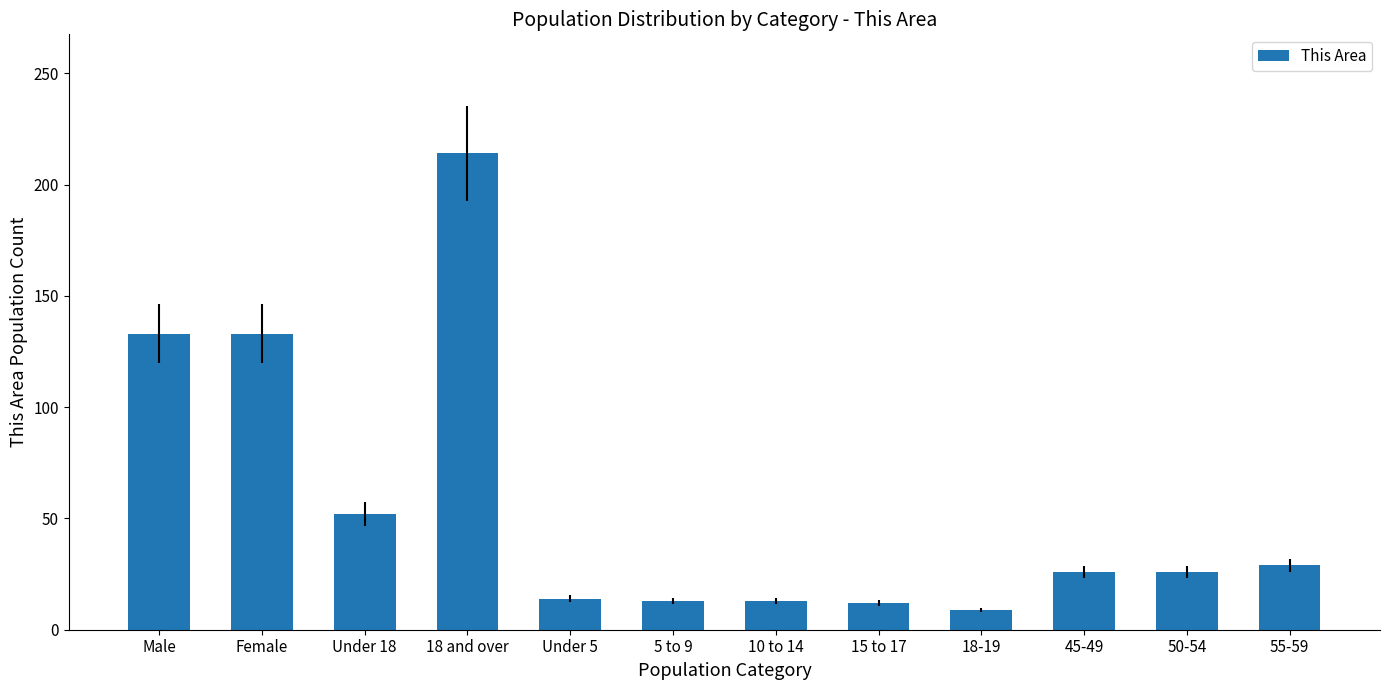

The value at Male is 226. True or false?

False